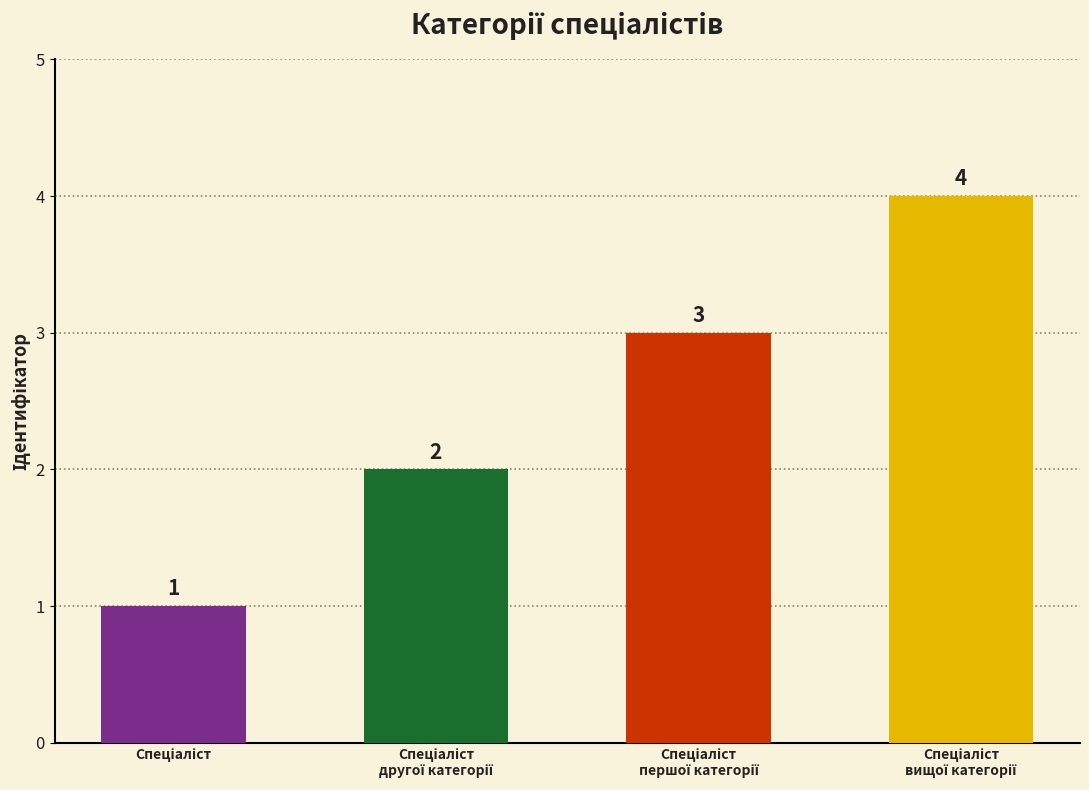

What is the difference between the maximum and minimum values?

3